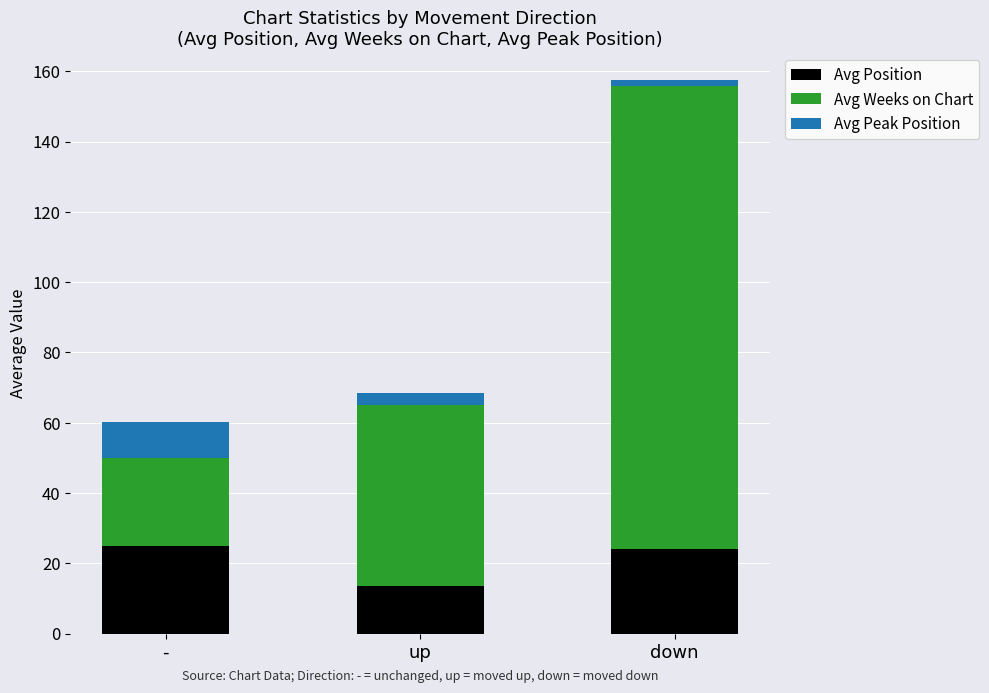

The value of Avg Position at up is 21.5. True or false?

False